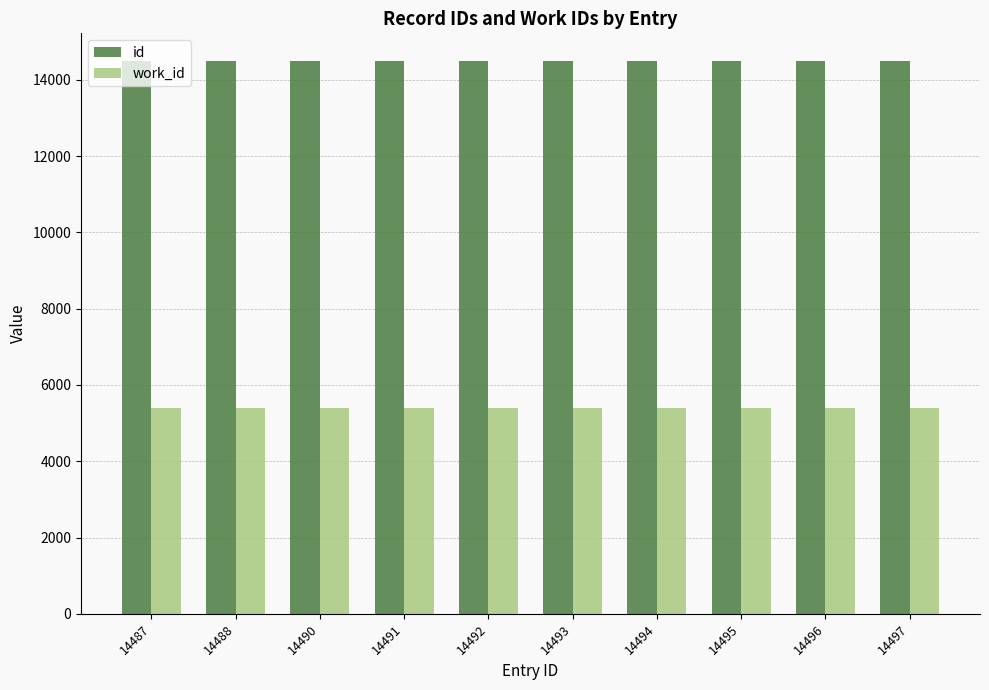

What is the smallest value displayed?

5397